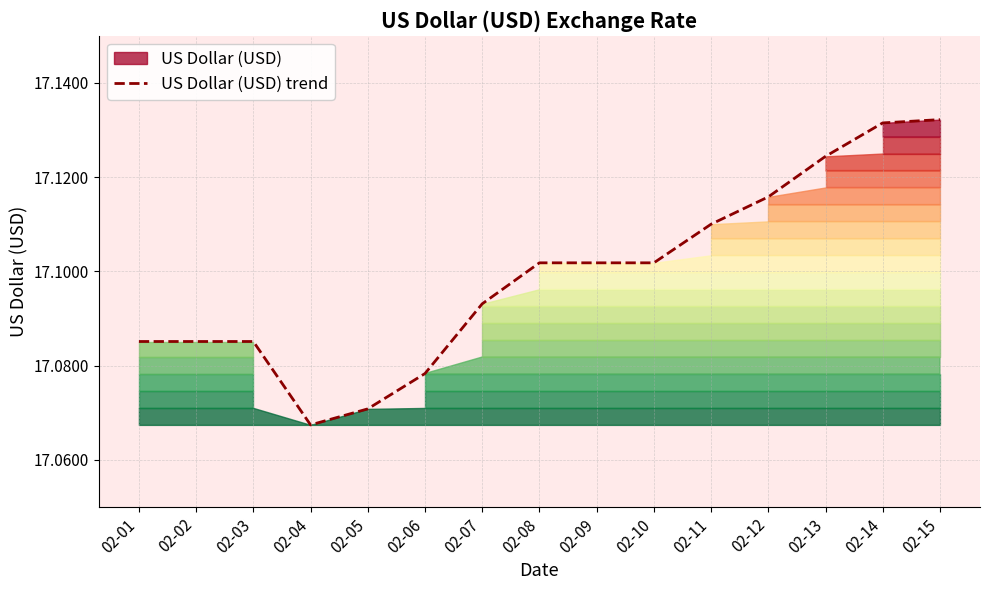

What is the minimum value shown in the chart?

17.1